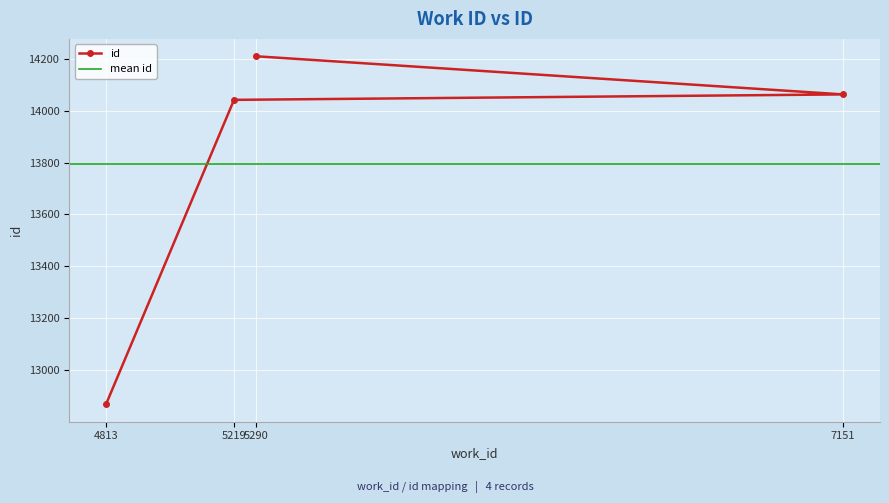

Is it true that id equals 20395 at 4813?

False